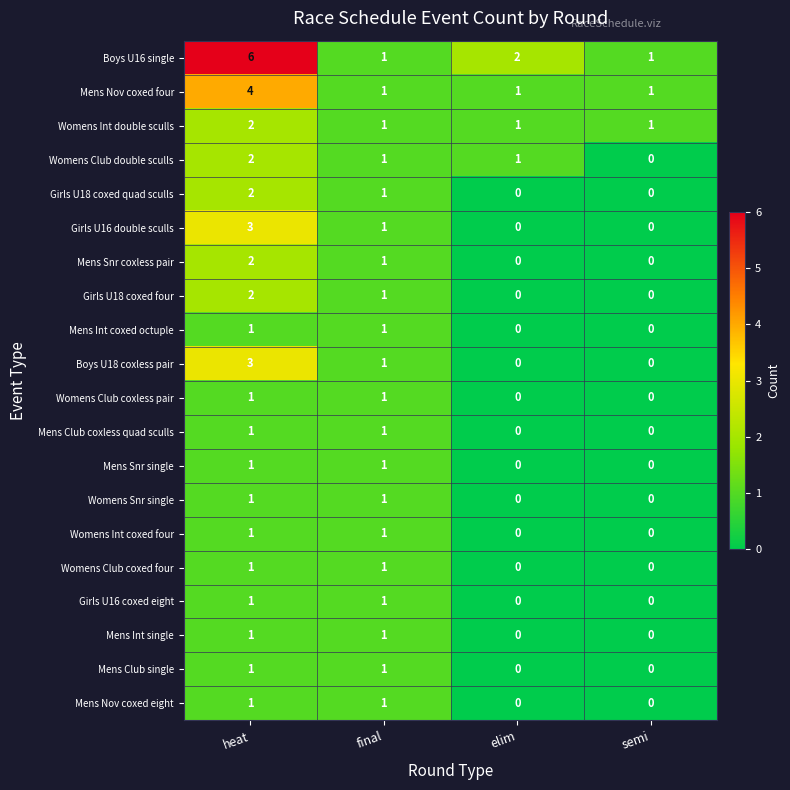

Which series has the largest total across all categories?

Boys U16 single